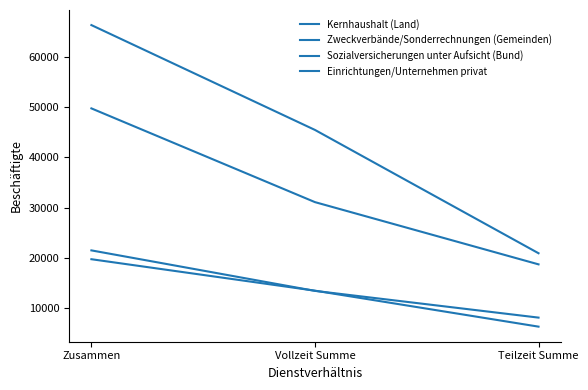

What is the difference between the second highest and minimum values in the Kernhaushalt (Land) series?

12405